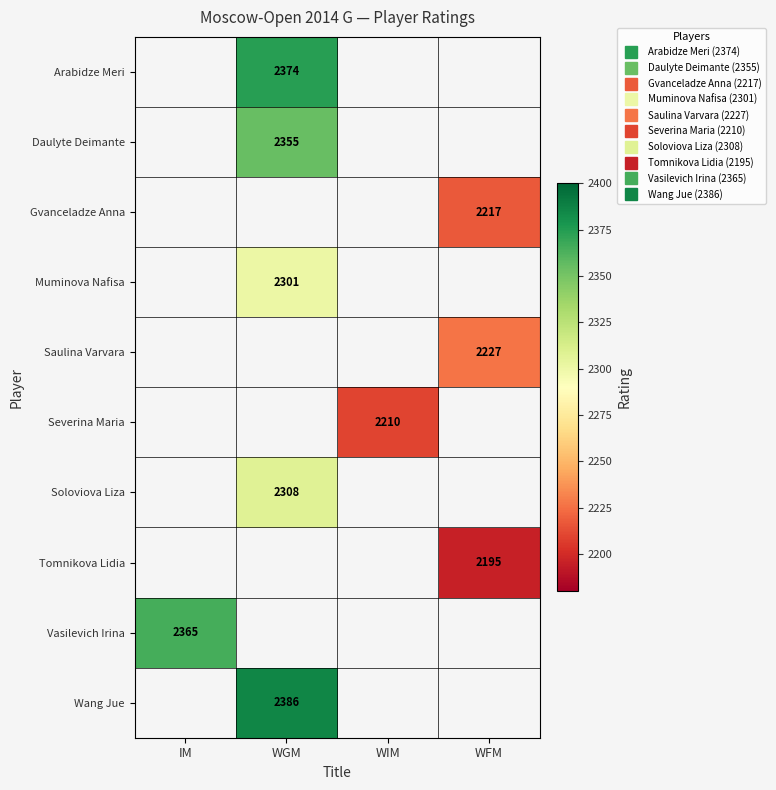

True or false: Daulyte Deimante has a value of 2355.0 at WGM.

True